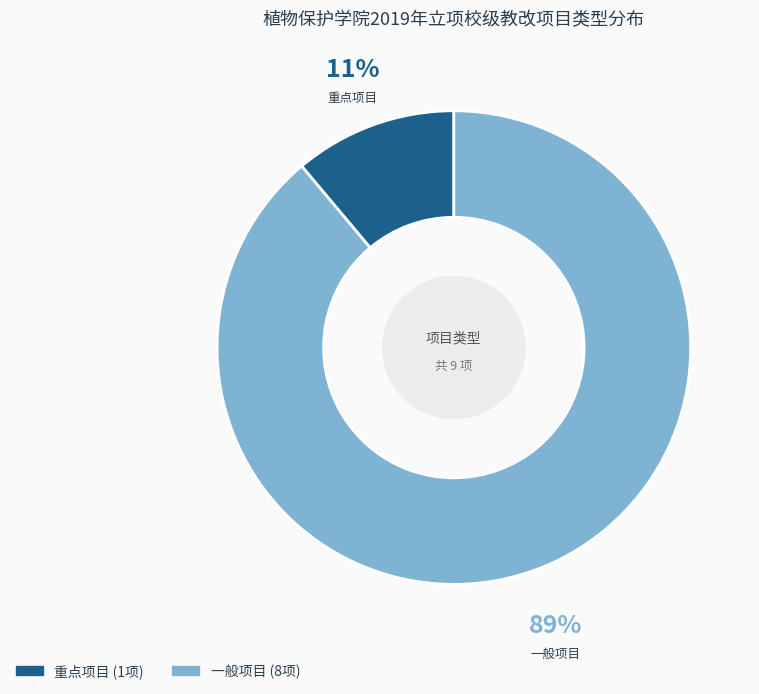

Count the number of slices in the pie.

2